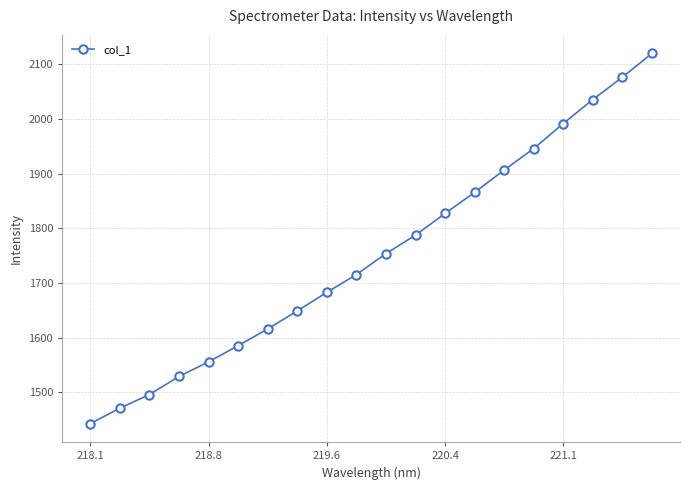

Reading left to right, list all the values displayed in this chart.

1442.7	1471.0	1495.9	1529.0	1555.8	1585.4	1615.9	1648.9	1682.8	1715.4	1753.8	1787.6	1827.2	1865.8	1906.7	1945.9	1991.8	2035.6	2076.4	2120.0